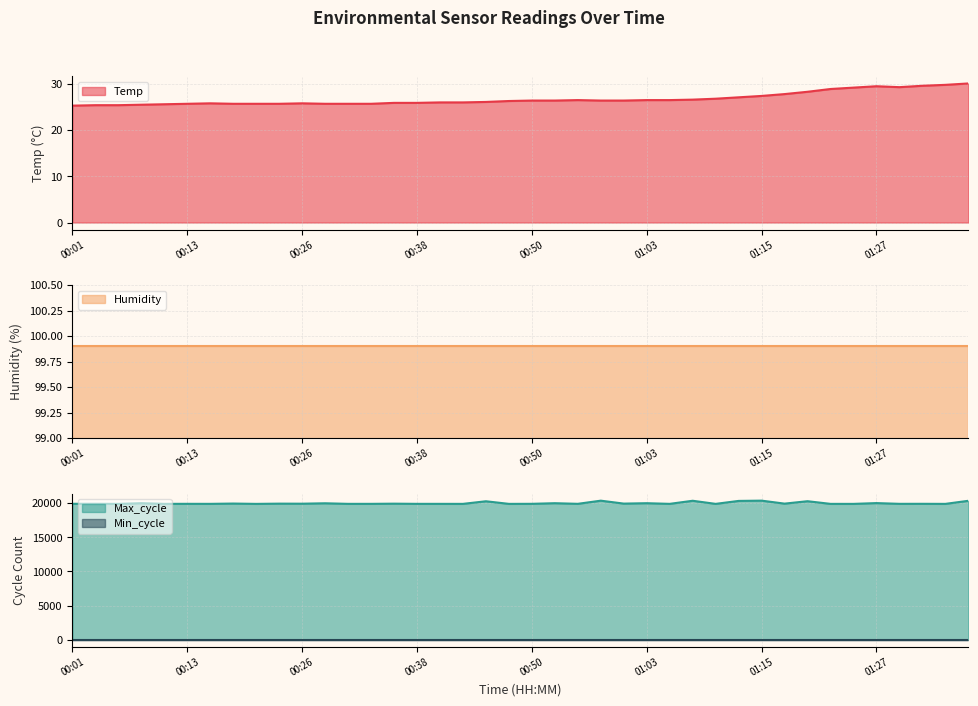

What position from the right is 00:55?

18